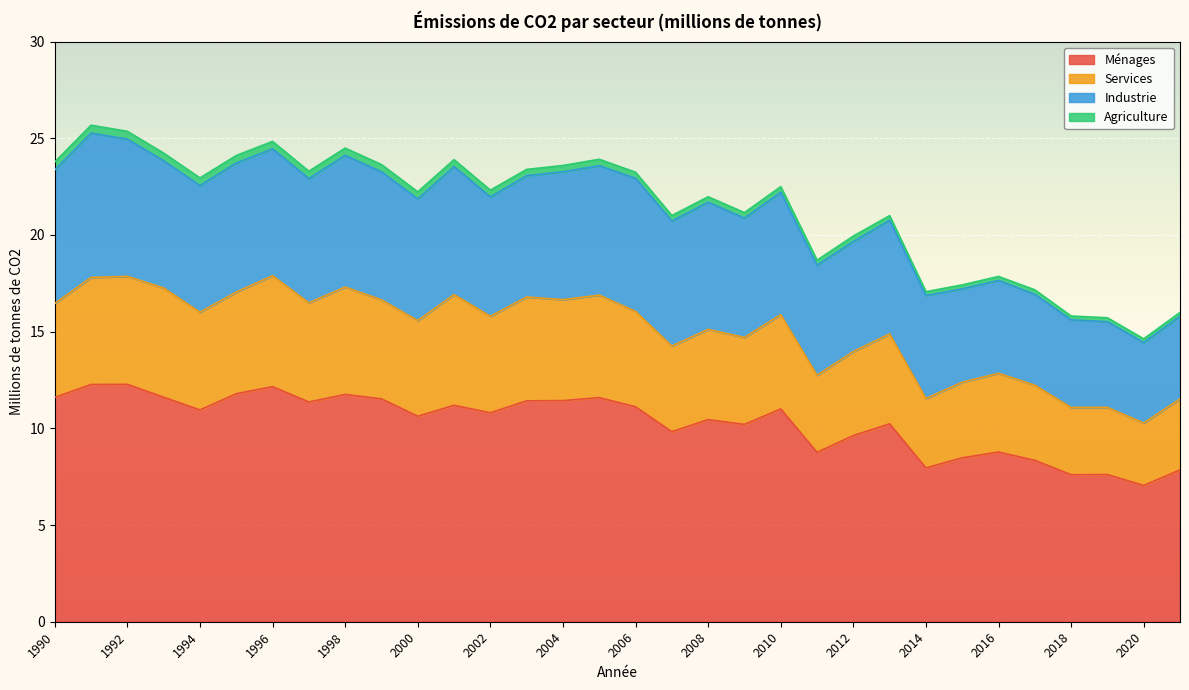

What is the highest value of the Ménages series?

12.3